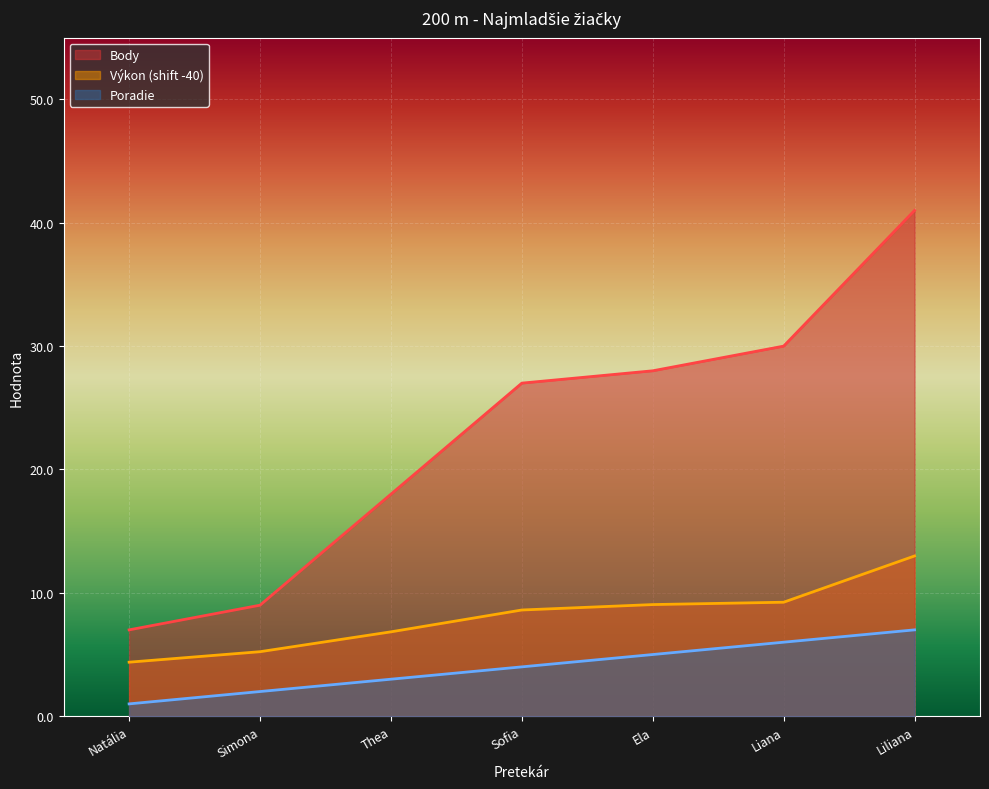

Reading left to right, what are all the values shown in this chart?

Poradie: 1.0	2.0	3.0	4.0	5.0	6.0	7.0
Výkon: 4.4	5.2	6.8	8.6	9.0	9.2	13.0
Body: 7.0	9.0	18.0	27.0	28.0	30.0	41.0